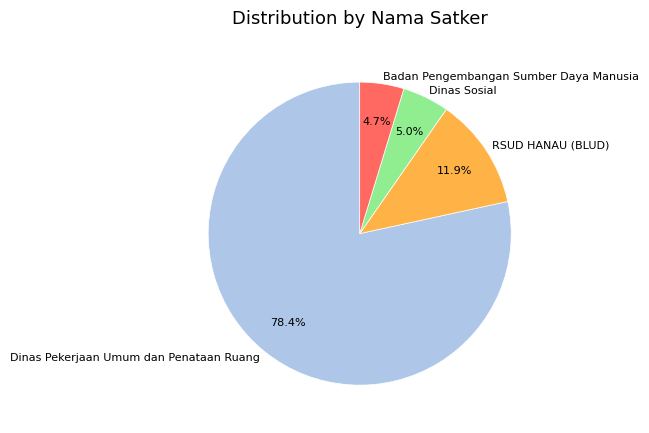

The Dinas Sosial slice represents 13% of the pie. True or false?

False